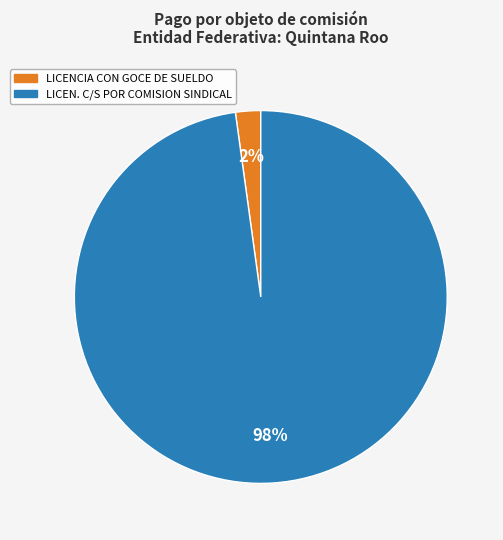

What is the largest slice in the pie chart?

LICEN. C/S POR COMISION SINDICAL